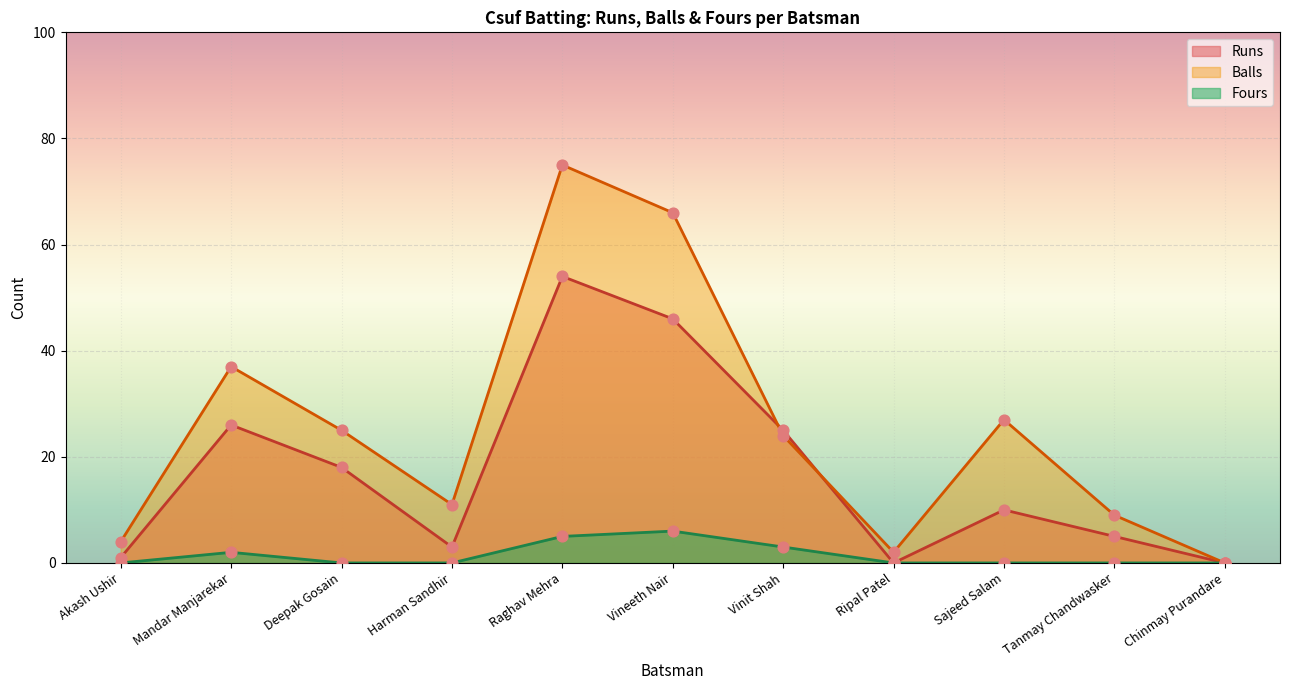

At which category is the sum across all series the highest?

Raghav Mehra